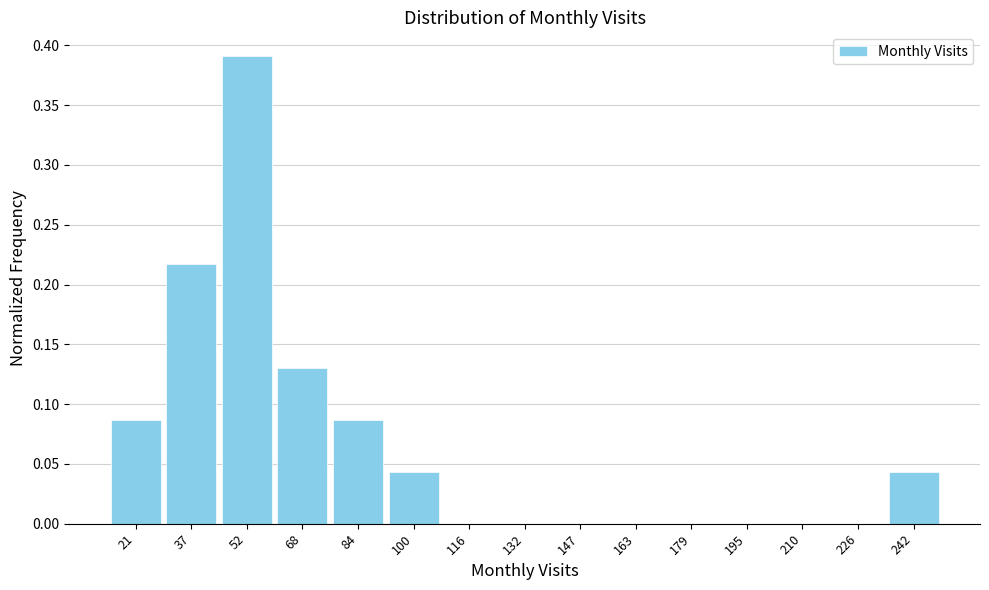

Over which range of the x-axis is the bar tallest?

44.6 to 60.4